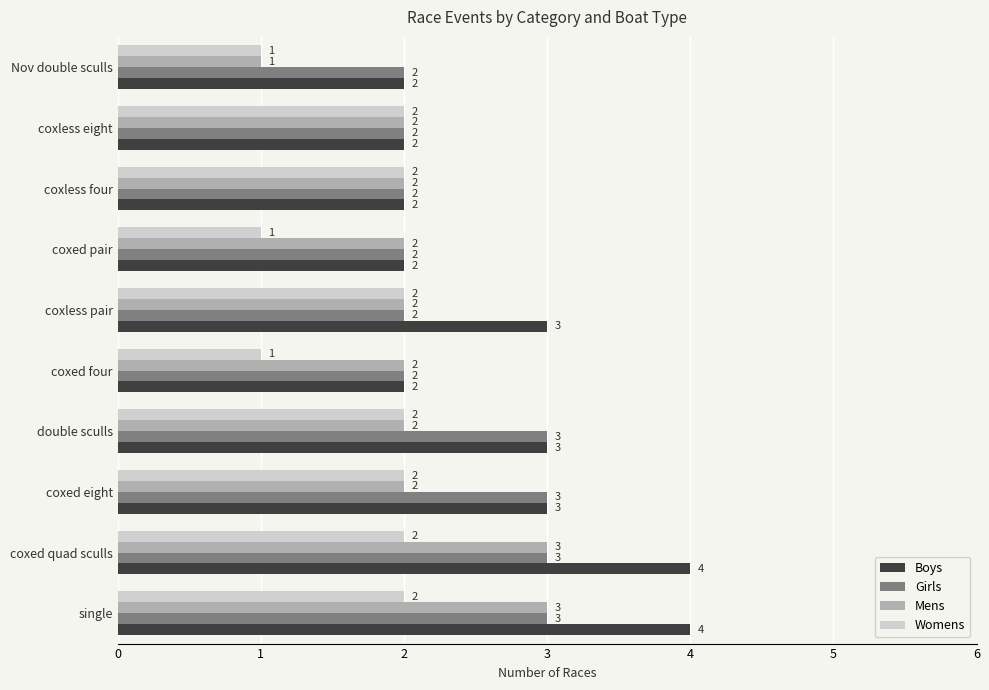

The Boys series shows 2 at coxless eight. True or false?

True